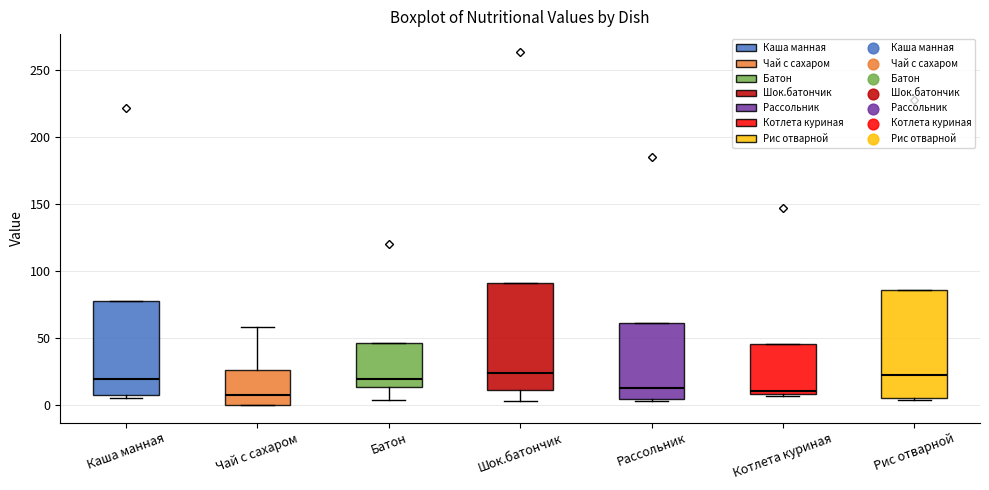

Reading left to right, read every box against the y-axis: the position of its median line, the range the box covers, and the ends of its whiskers. The values are not printed on the chart, so give them approximately, as read against the axis.

Каша манная: median 20, box 5 to 80, whiskers 5 (just below the box's lower edge) to 80
Чай с сахаром: median 10, box 0 to 25, whiskers 0 to 60
Батон: median 20, box 15 to 45, whiskers 5 to 45
Шок.батончик: median 25, box 10 to 90, whiskers 5 to 90
Рассольник: median 15, box 5 to 60, whiskers 5 to 60
Котлета куриная: median 10 (just above the box's lower edge), box 10 to 45, whiskers 5 to 45
Рис отварной: median 25, box 5 to 85, whiskers 5 to 85